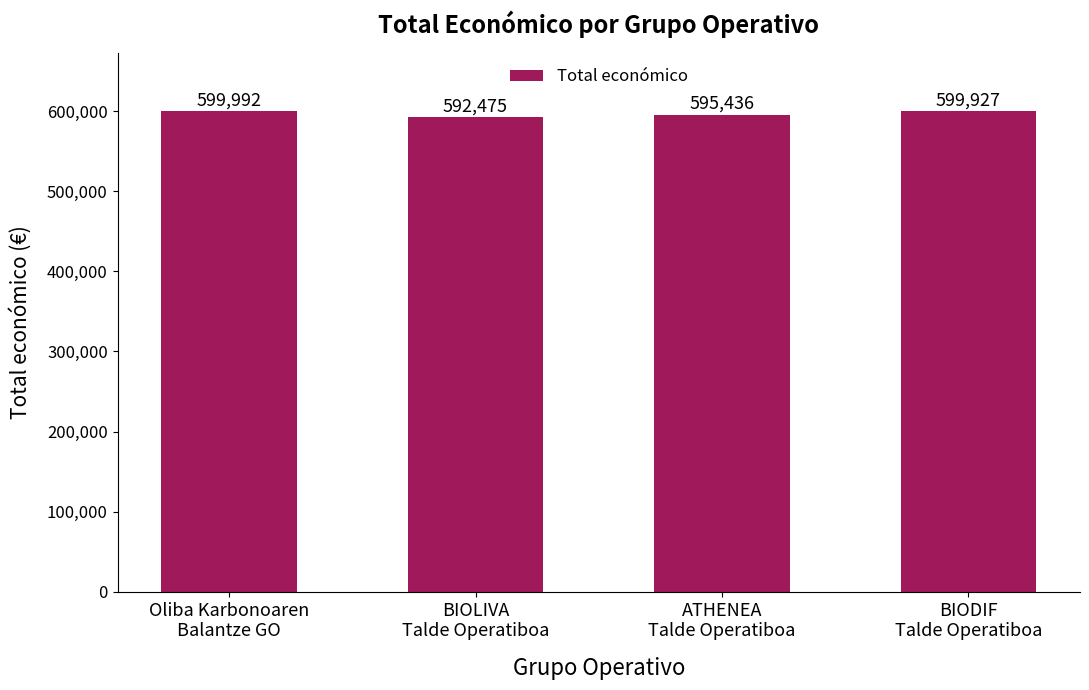

List the labels in order of value, largest first.

Oliba Karbonoaren
Balantze GO, BIODIF
Talde Operatiboa, ATHENEA
Talde Operatiboa, BIOLIVA
Talde Operatiboa